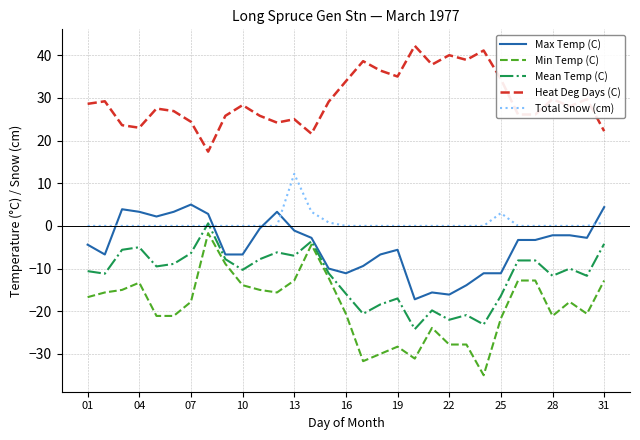

What is the minimum value shown in the chart?

-35.0